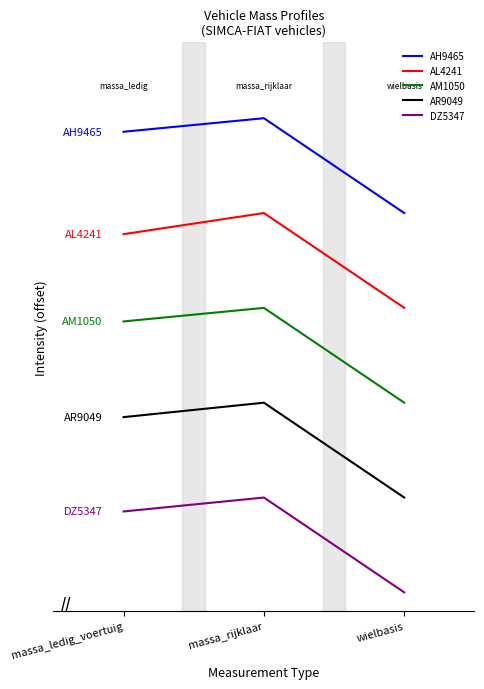

Reading left to right, what are all the values shown in this chart?

AH9465: massa_ledig_voertuig=4.9	massa_rijklaar=5.0	wielbasis=4.0
AL4241: massa_ledig_voertuig=3.8	massa_rijklaar=4.0	wielbasis=3.0
AM1050: massa_ledig_voertuig=2.9	massa_rijklaar=3.0	wielbasis=2.0
AR9049: massa_ledig_voertuig=1.8	massa_rijklaar=2.0	wielbasis=1.0
DZ5347: massa_ledig_voertuig=0.9	massa_rijklaar=1.0	wielbasis=0.0